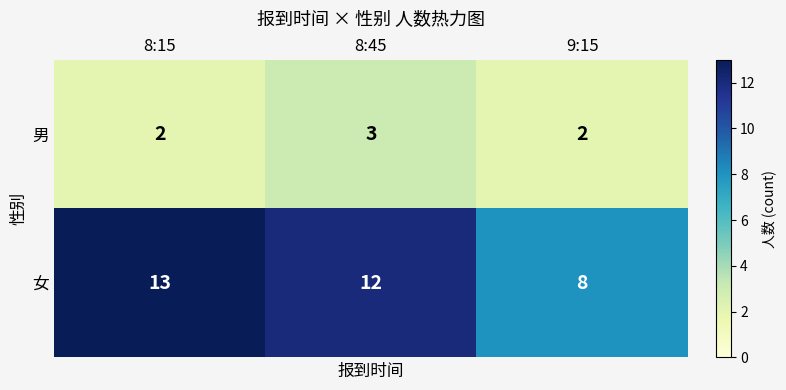

How many series are shown in this chart?

2